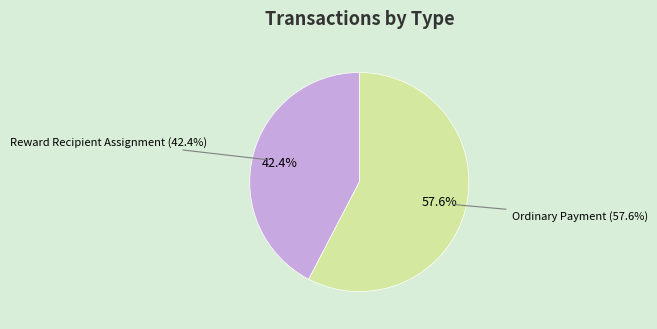

True or false: Ordinary Payment accounts for 58% of the total.

True